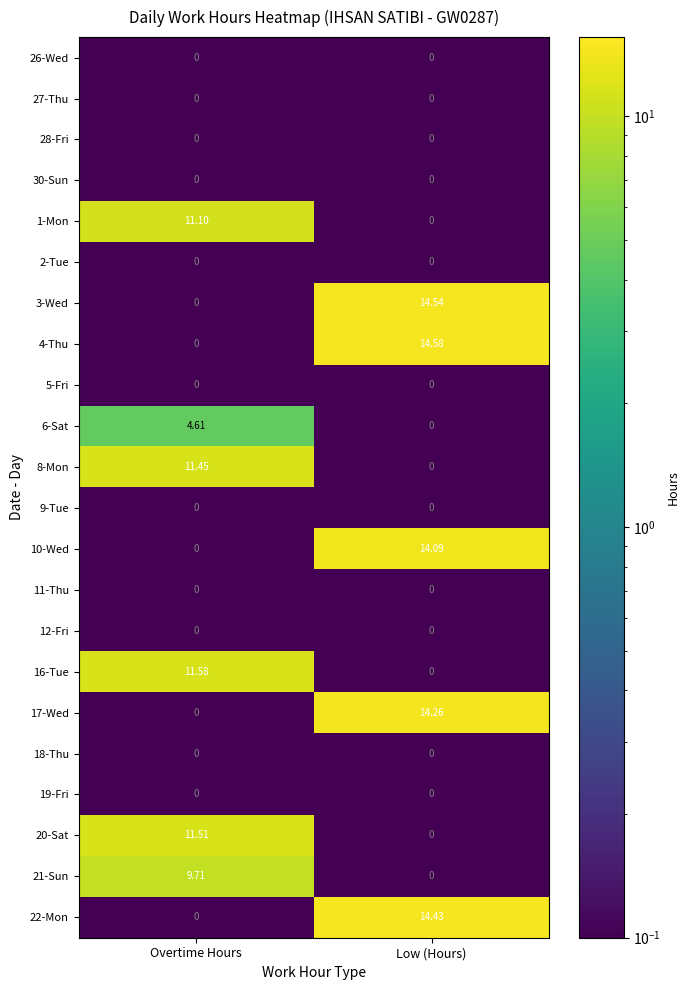

At which label does 21-Sun reach its minimum?

Low (Hours)